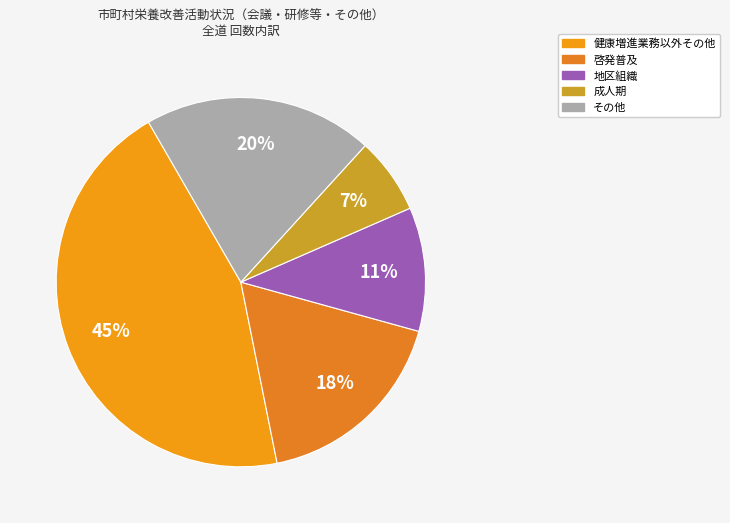

What percentage is the 地区組織 slice, to the nearest percent?

11%